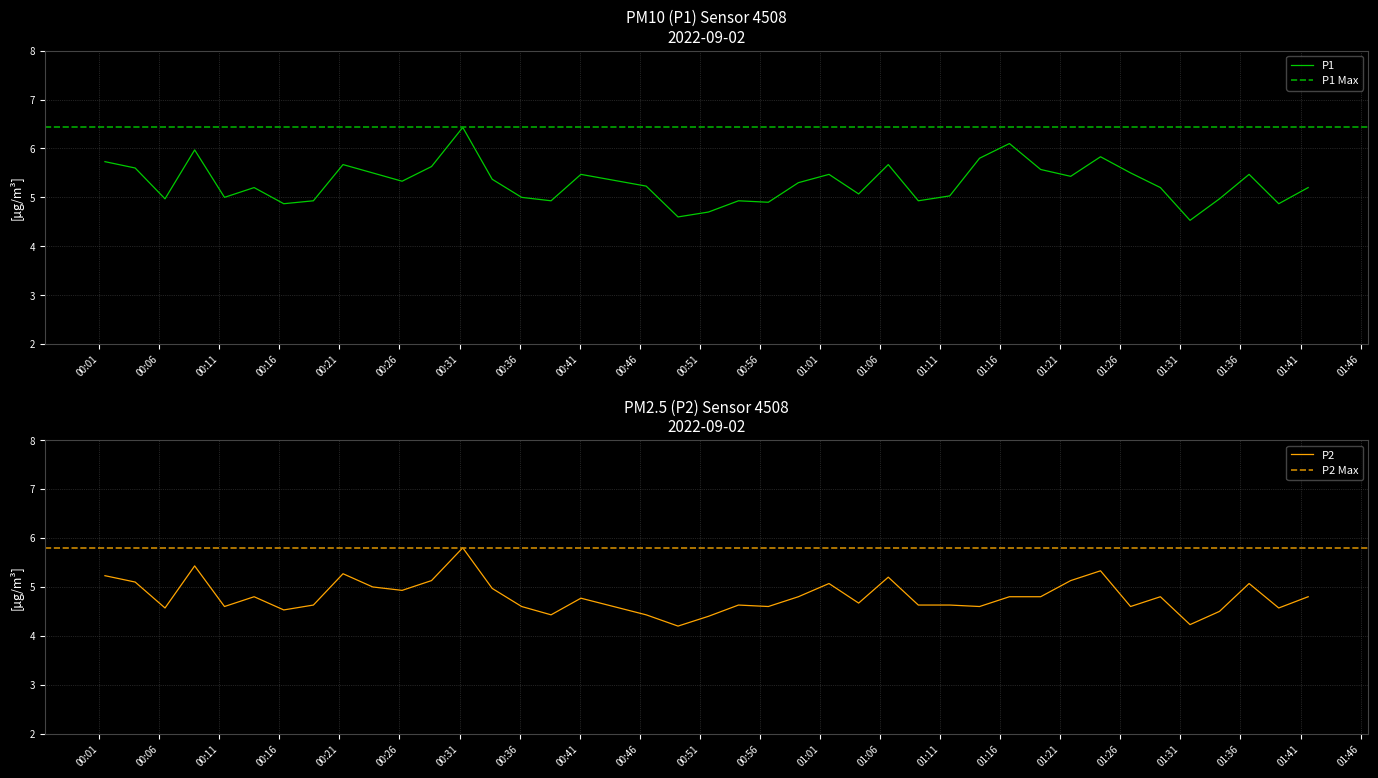

What is the average value of the P1 series?

5.3